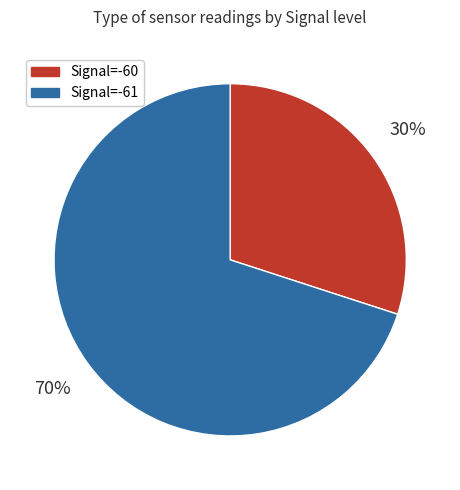

What is the majority slice?

Signal=-61